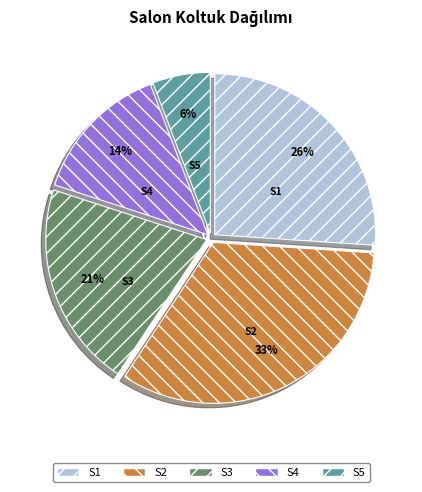

Does S1 account for over 50% of the chart?

No